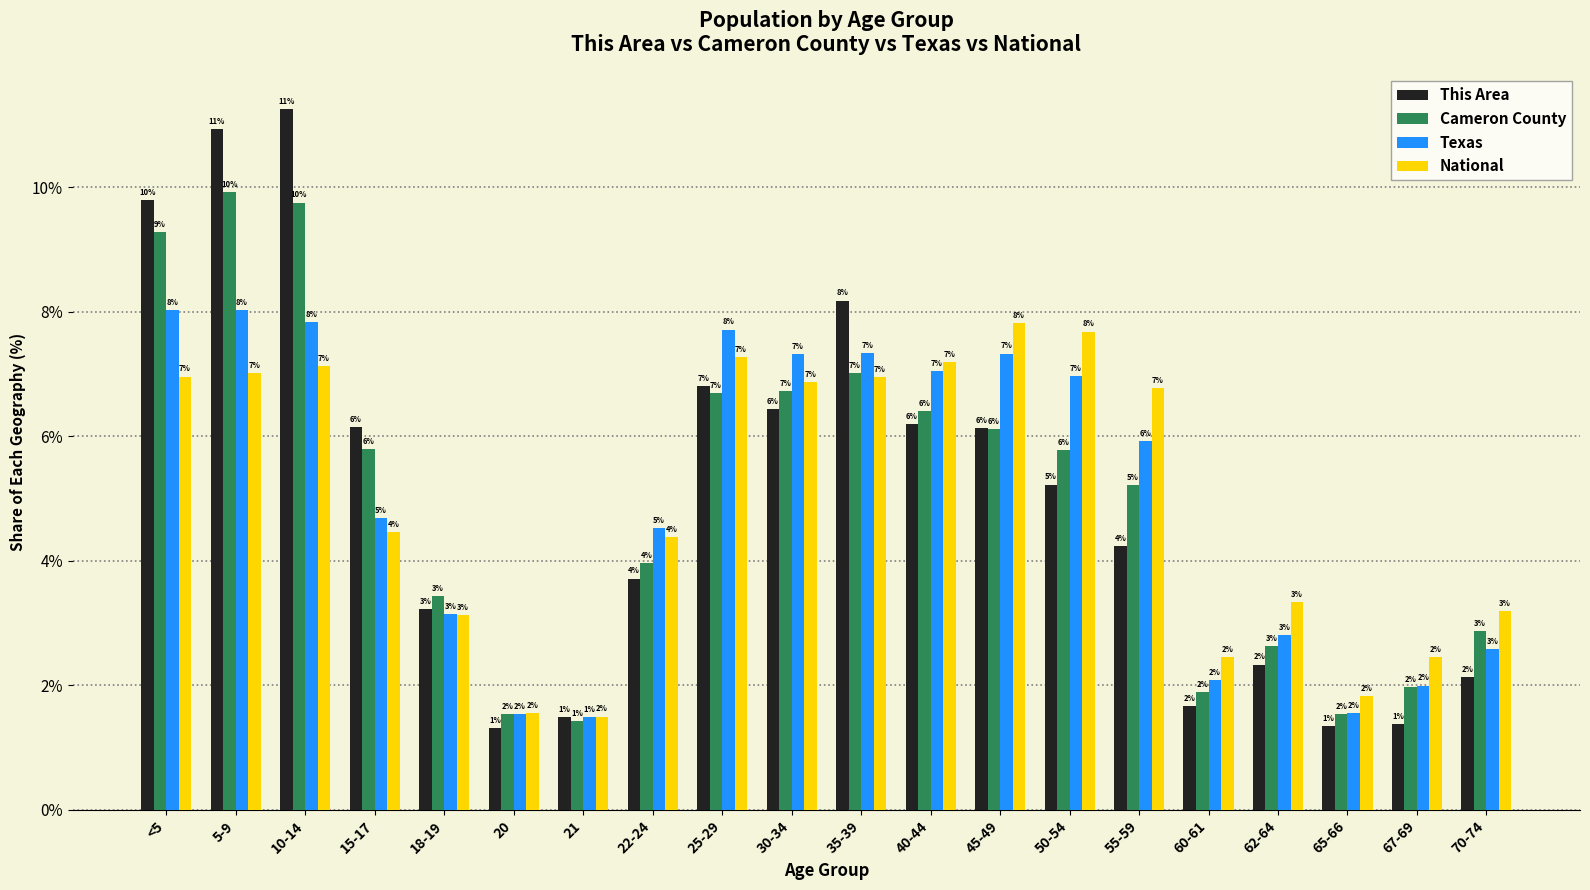

The value of National at 70-74 is 3.2. True or false?

True